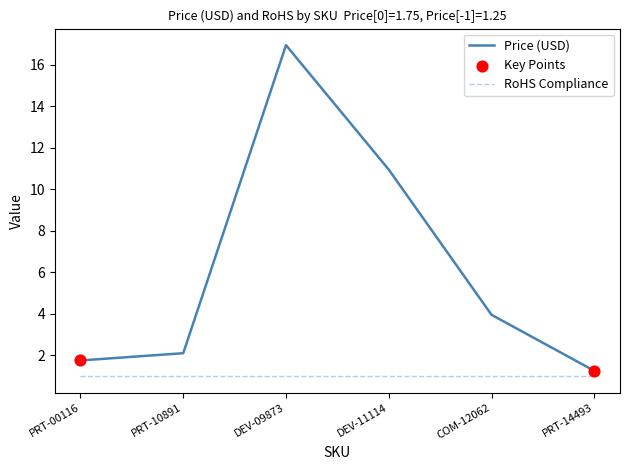

Which series has the widest spread of values?

Price (USD)